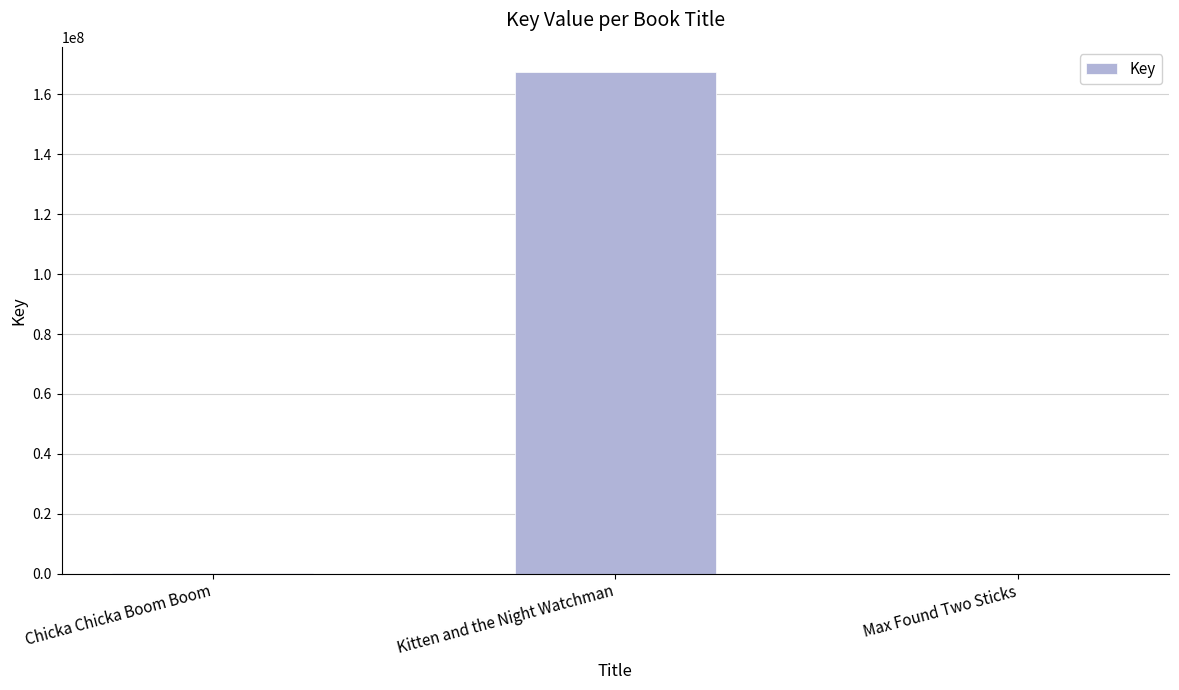

At which label is the value closest to 83769544?

Chicka Chicka Boom Boom